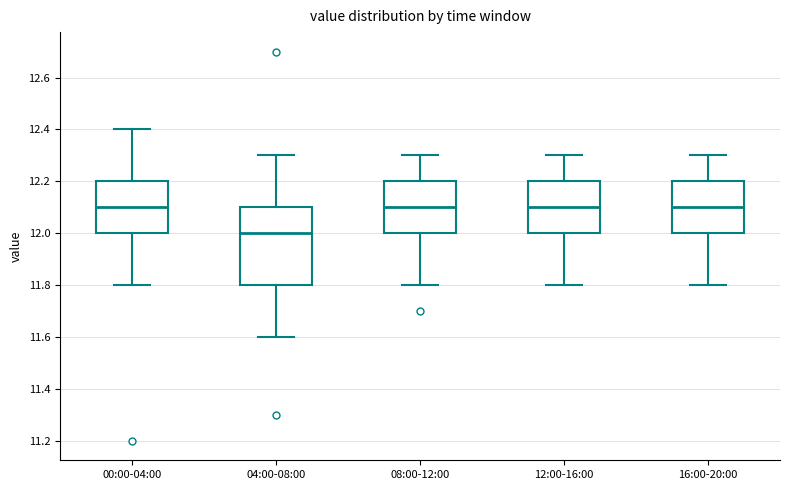

Reading left to right, read every box against the y-axis: the position of its median line, the range the box covers, and the ends of its whiskers. The values are not printed on the chart, so give them approximately, as read against the axis.

00:00-04:00: median 12.1, box 12.0 to 12.2, whiskers 11.8 to 12.4
04:00-08:00: median 12.0, box 11.8 to 12.1, whiskers 11.6 to 12.3
08:00-12:00: median 12.1, box 12.0 to 12.2, whiskers 11.8 to 12.3
12:00-16:00: median 12.1, box 12.0 to 12.2, whiskers 11.8 to 12.3
16:00-20:00: median 12.1, box 12.0 to 12.2, whiskers 11.8 to 12.3